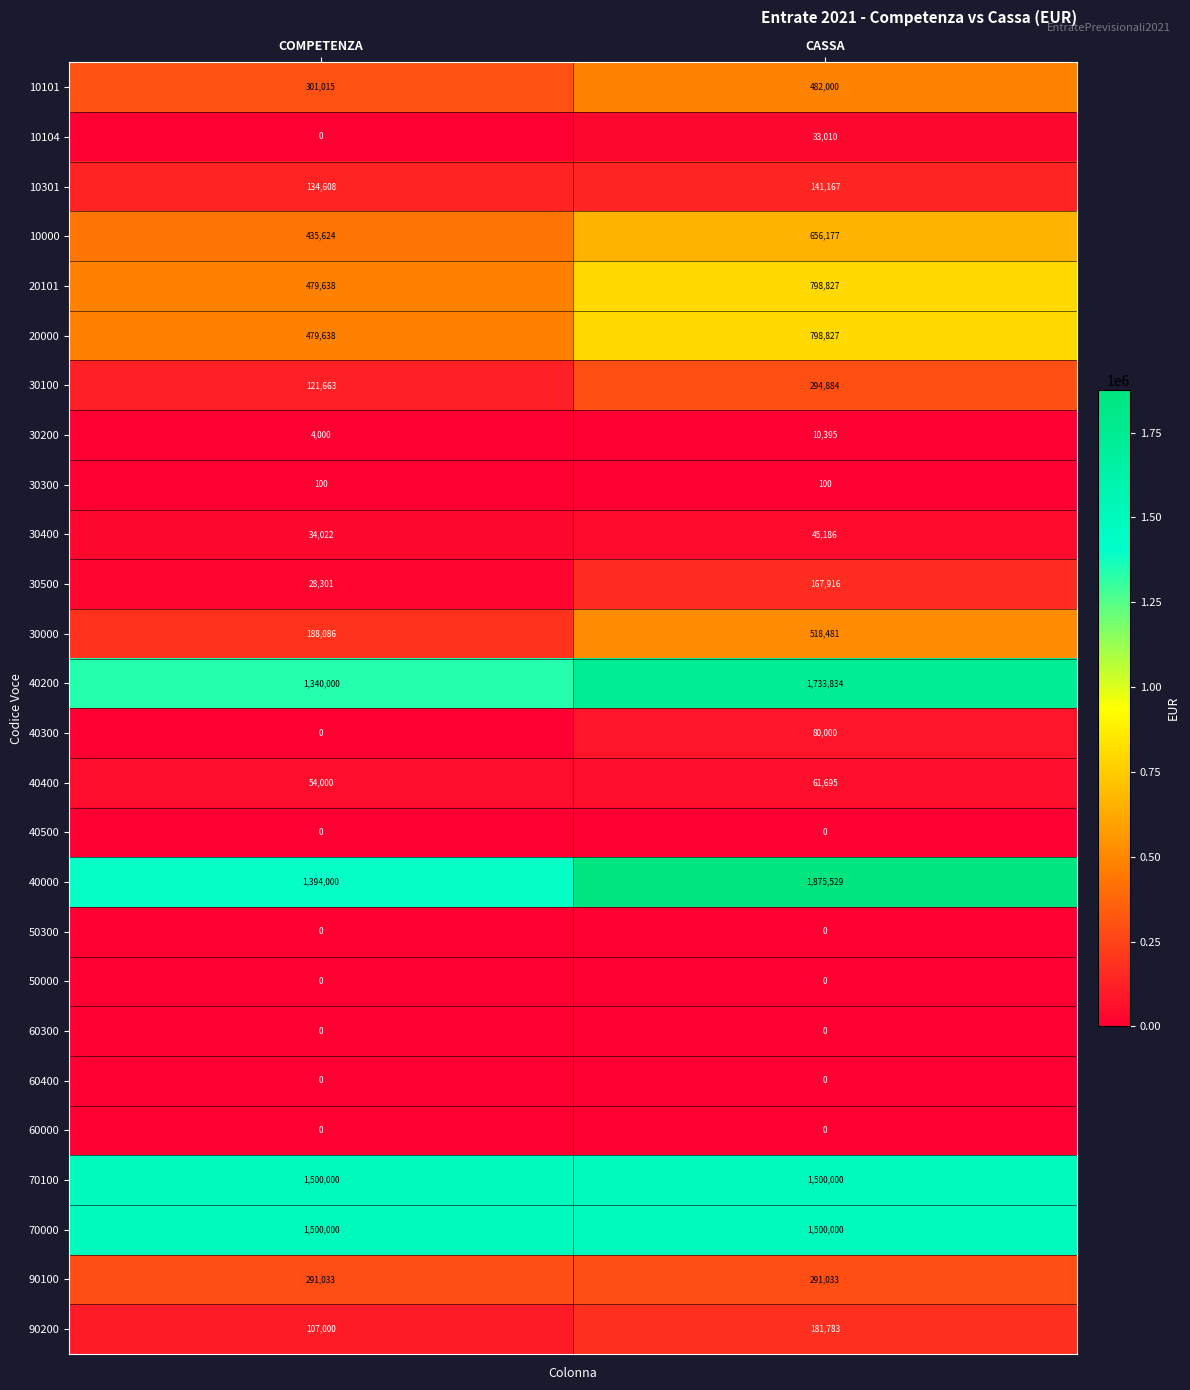

Which series has the widest spread of values?

40000